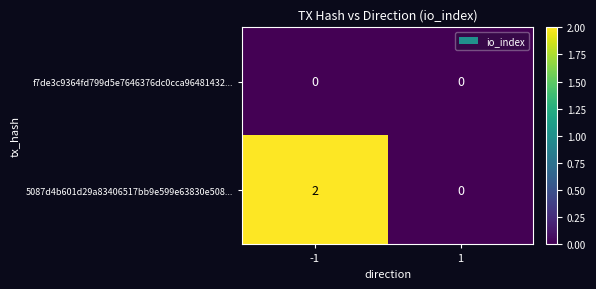

Which series has the largest total across all categories?

5087d4b601d29a83406517bb9e599e63830e508...